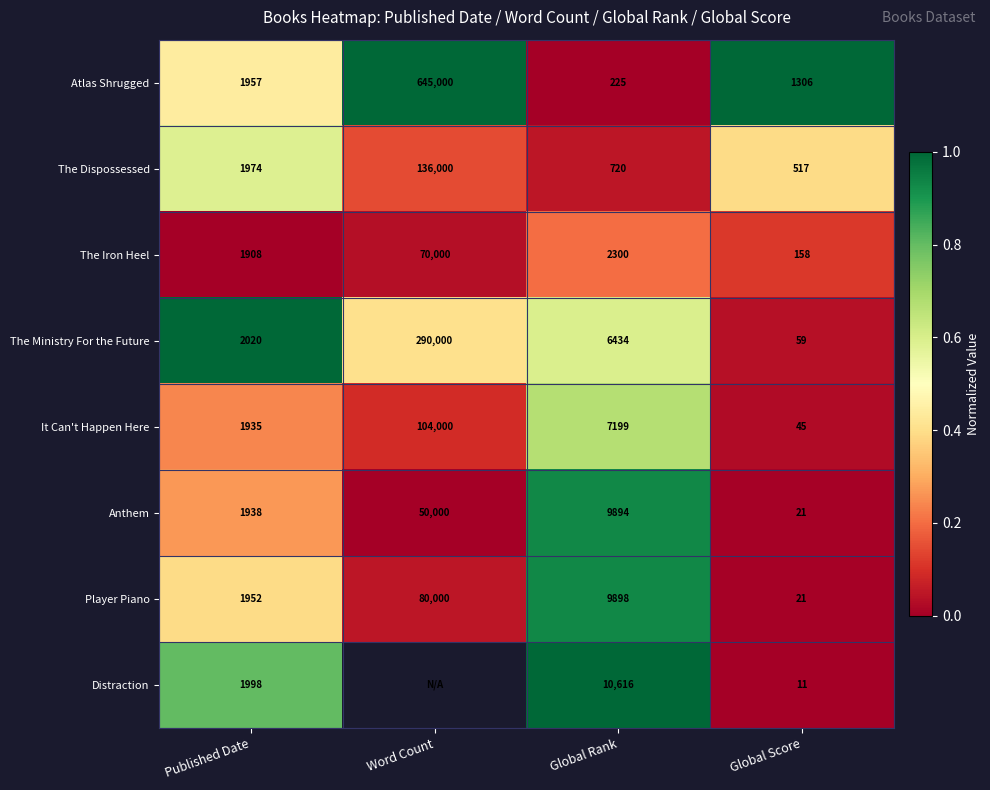

How many distinct data groups are displayed?

8